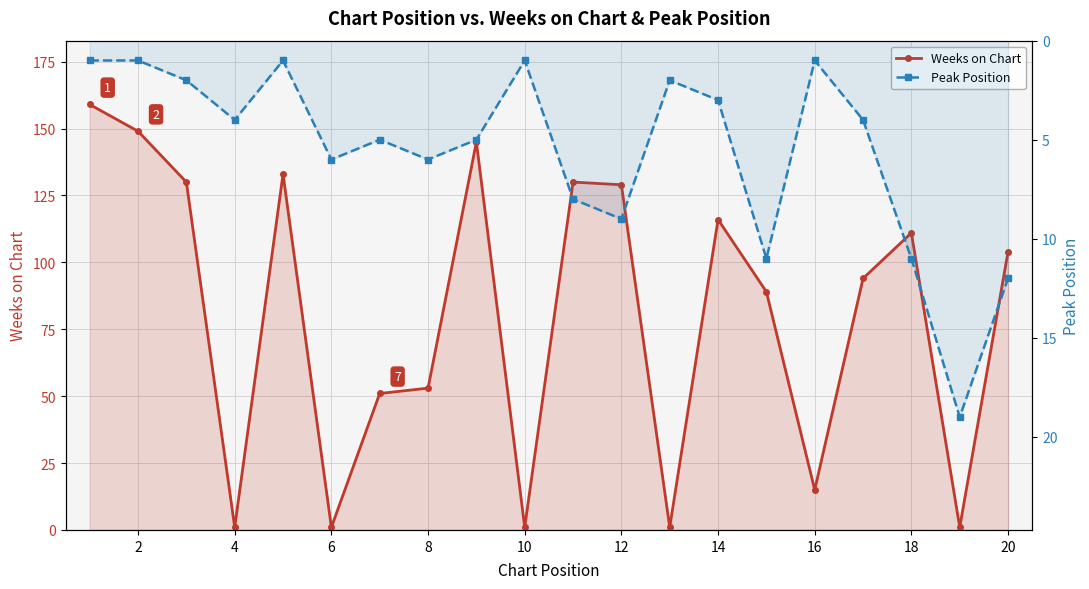

How many values in the Peak Position series exceed 5?

8